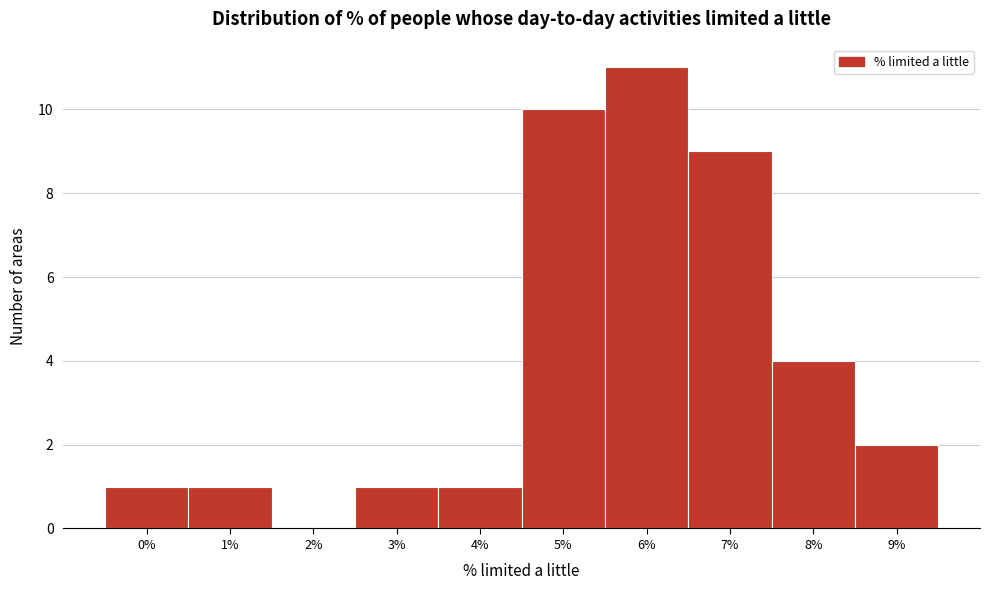

Reading left to right, extract all data points from this chart.

0%=1	1%=1	2%=0	3%=1	4%=1	5%=10	6%=11	7%=9	8%=4	9%=2